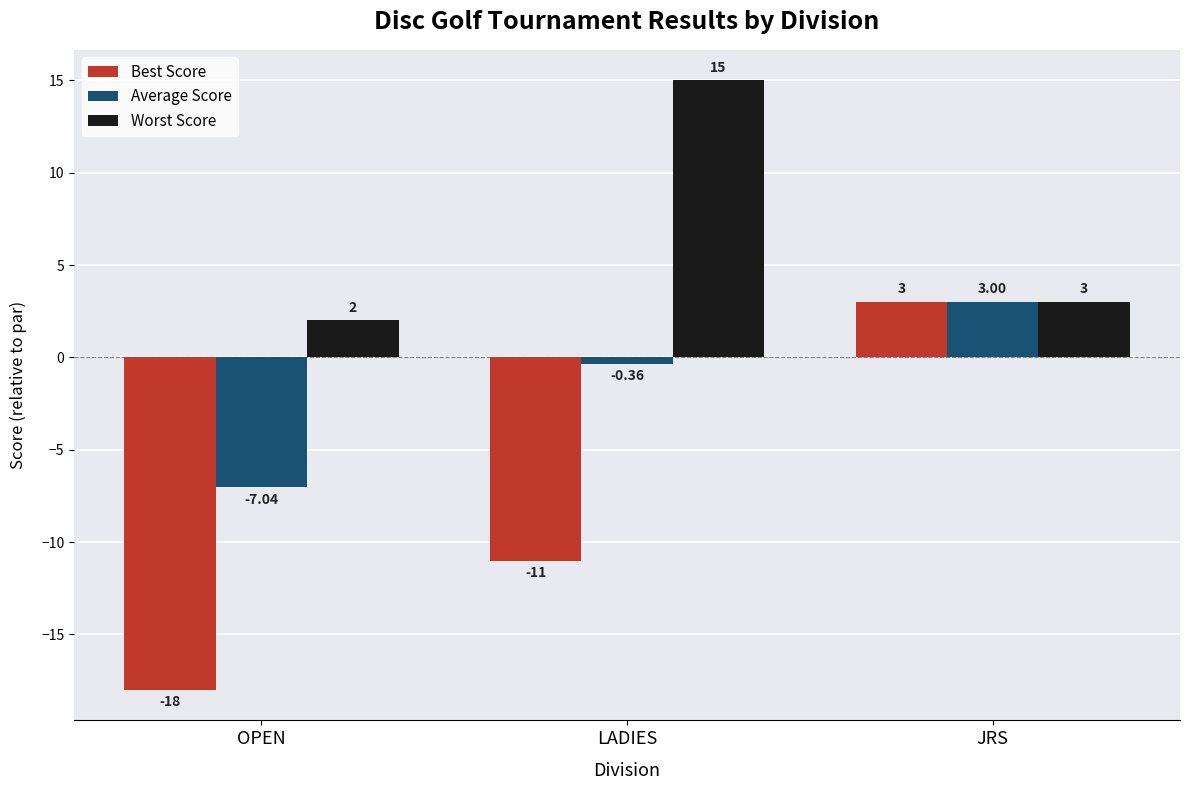

How many bars are there in each group?

3